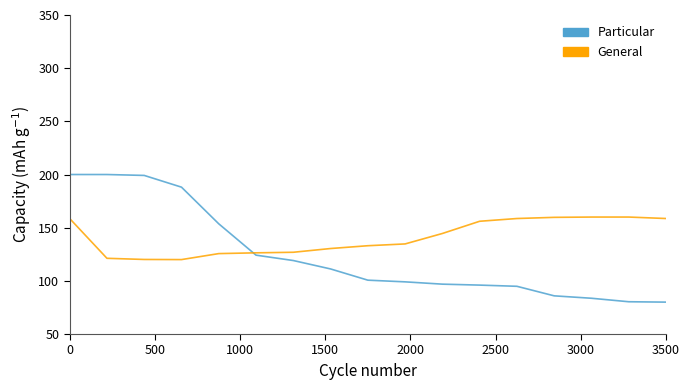

Count the number of data series in this chart.

2